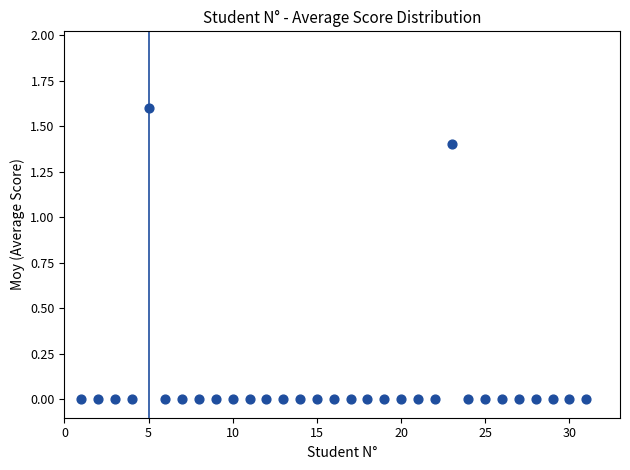

What is the range of X values (max minus min)?

30.0